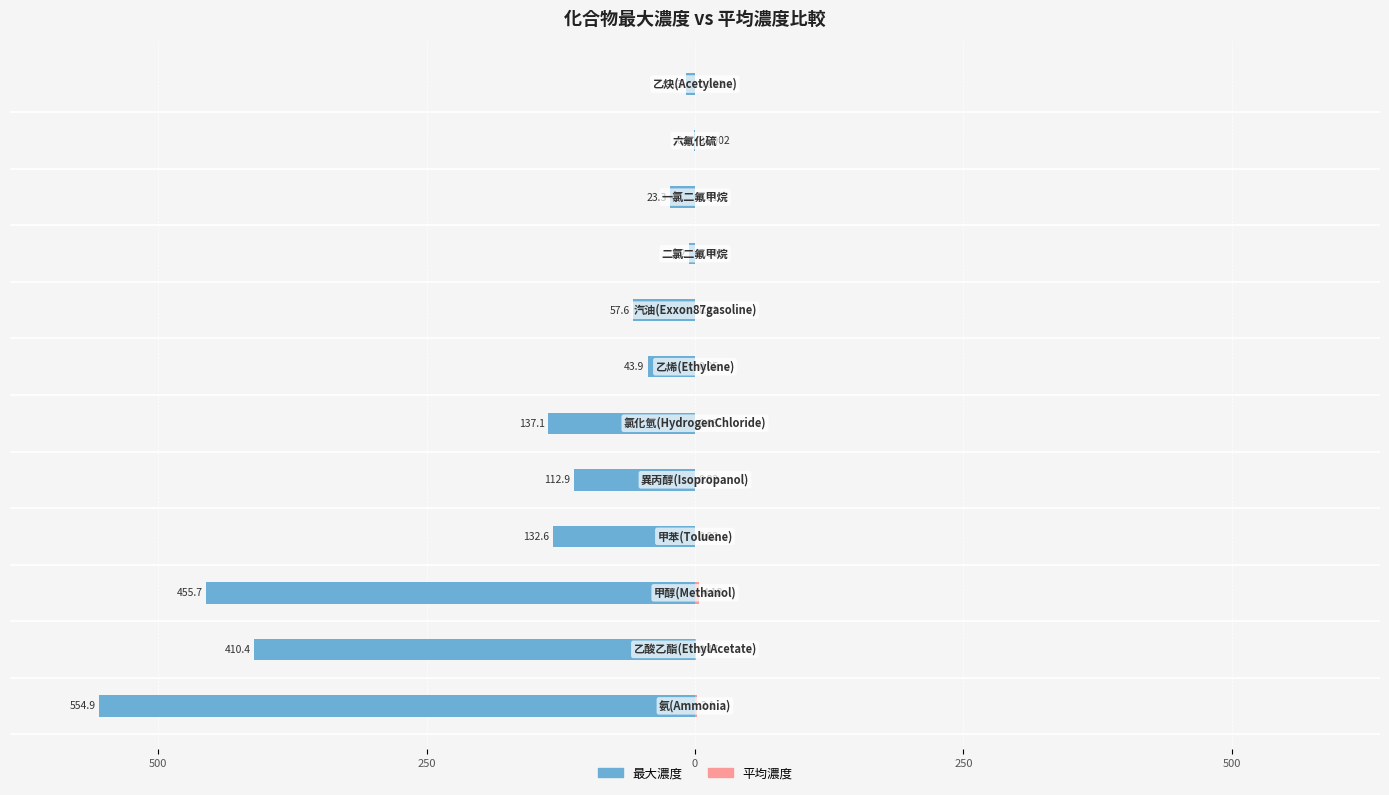

Count the number of categories in the chart.

12